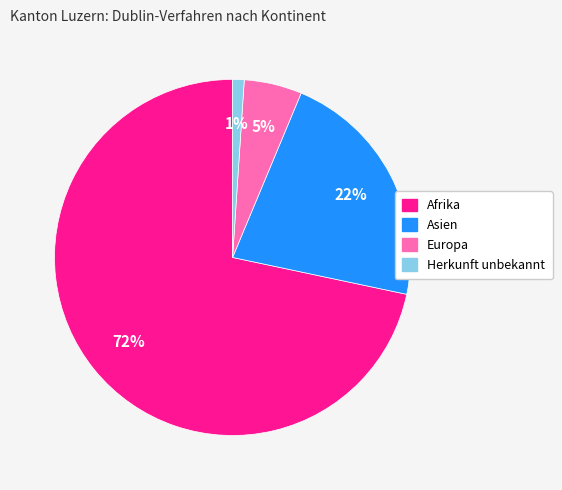

Between Asien and Afrika, which is larger?

Afrika